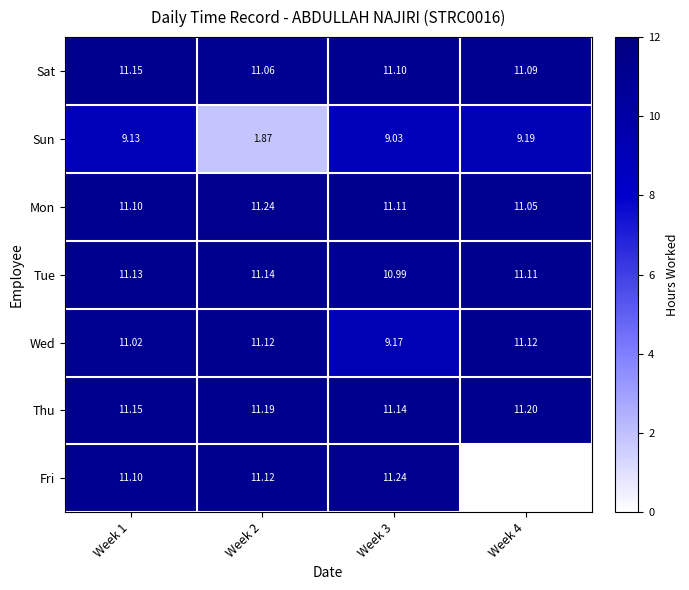

Which series changed the most between Week 2 and Week 3?

Sun